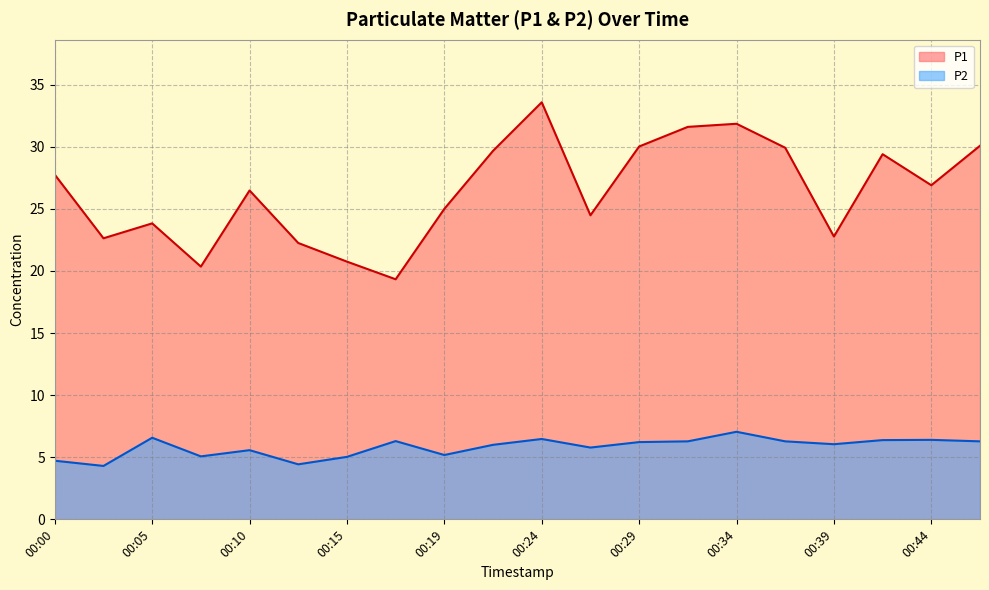

What is the value of the P2 point at the 11th from the left?

6.5